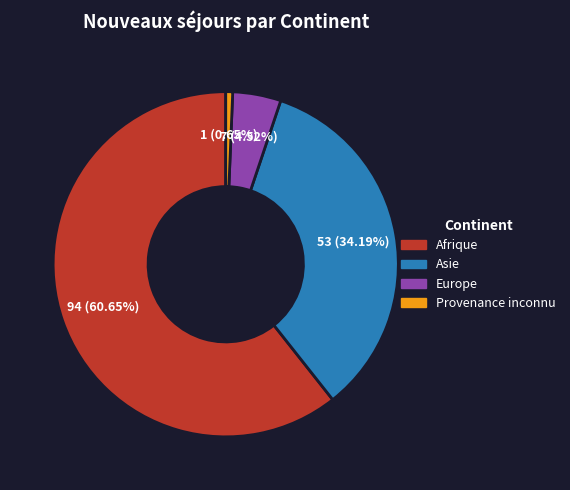

Is there any slice that represents more than half of the pie?

Yes